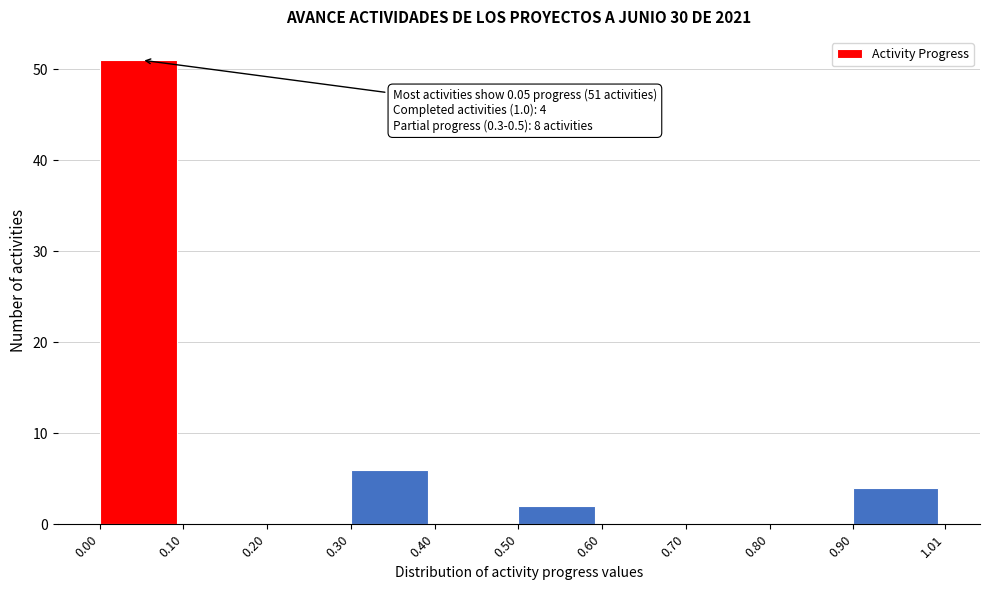

Which range on the x-axis has the tallest bar?

0.00 to 0.10